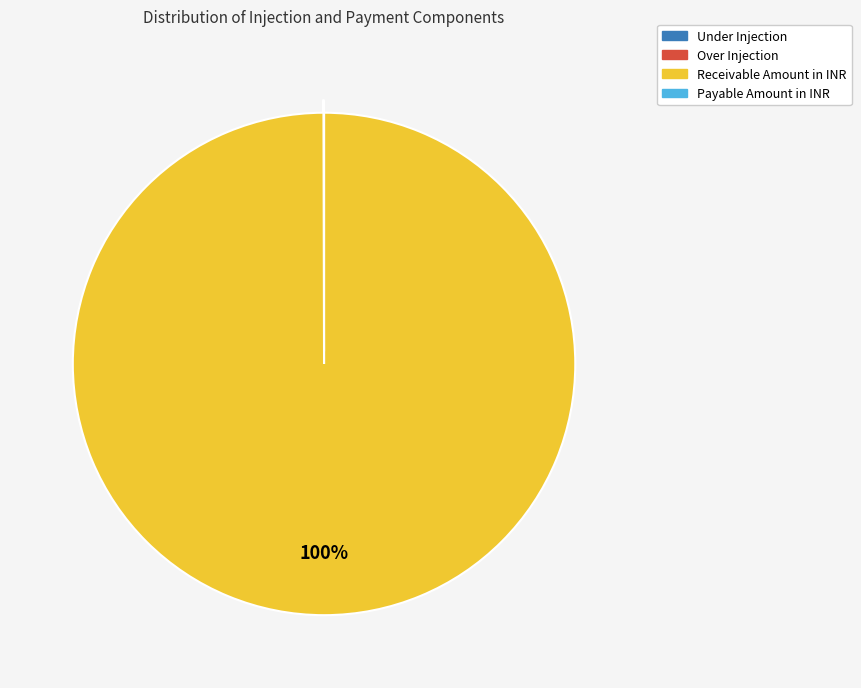

Does any single category account for the majority?

Yes